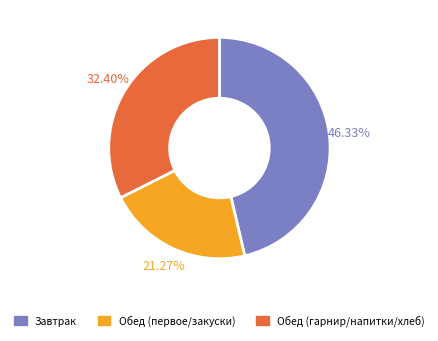

Approximately how many times larger is the value at Обед (гарнир/напитки/хлеб) compared to Обед (первое/закуски)?

1.5